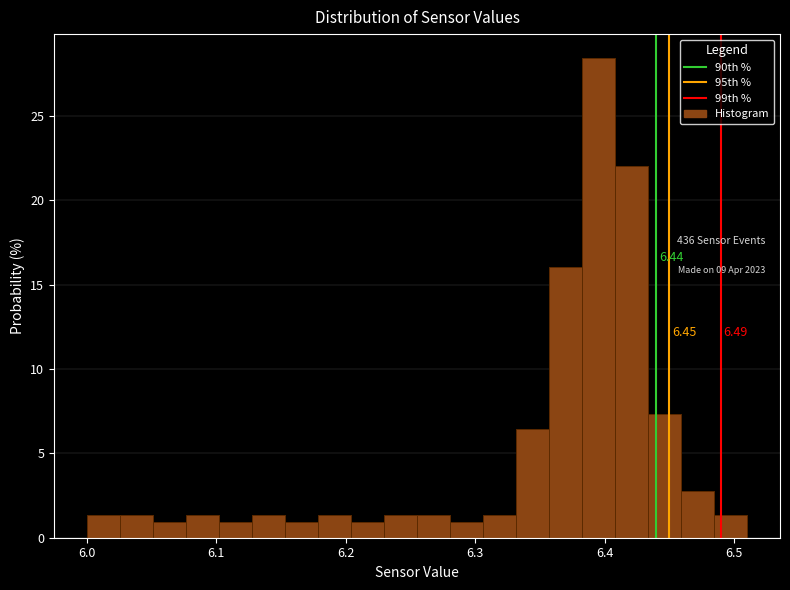

Around what value on the x-axis is the tallest bar? Give the approximate position of its centre, as read against the axis.

6.40